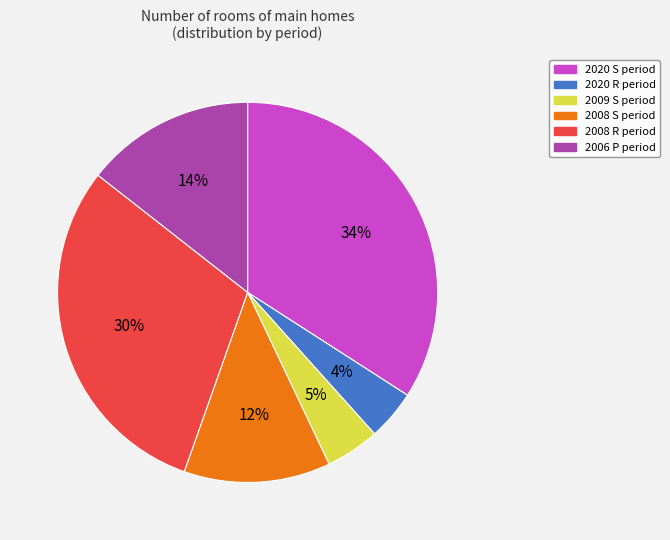

Which has a higher value, 2008 R period or 2006 P period?

2008 R period